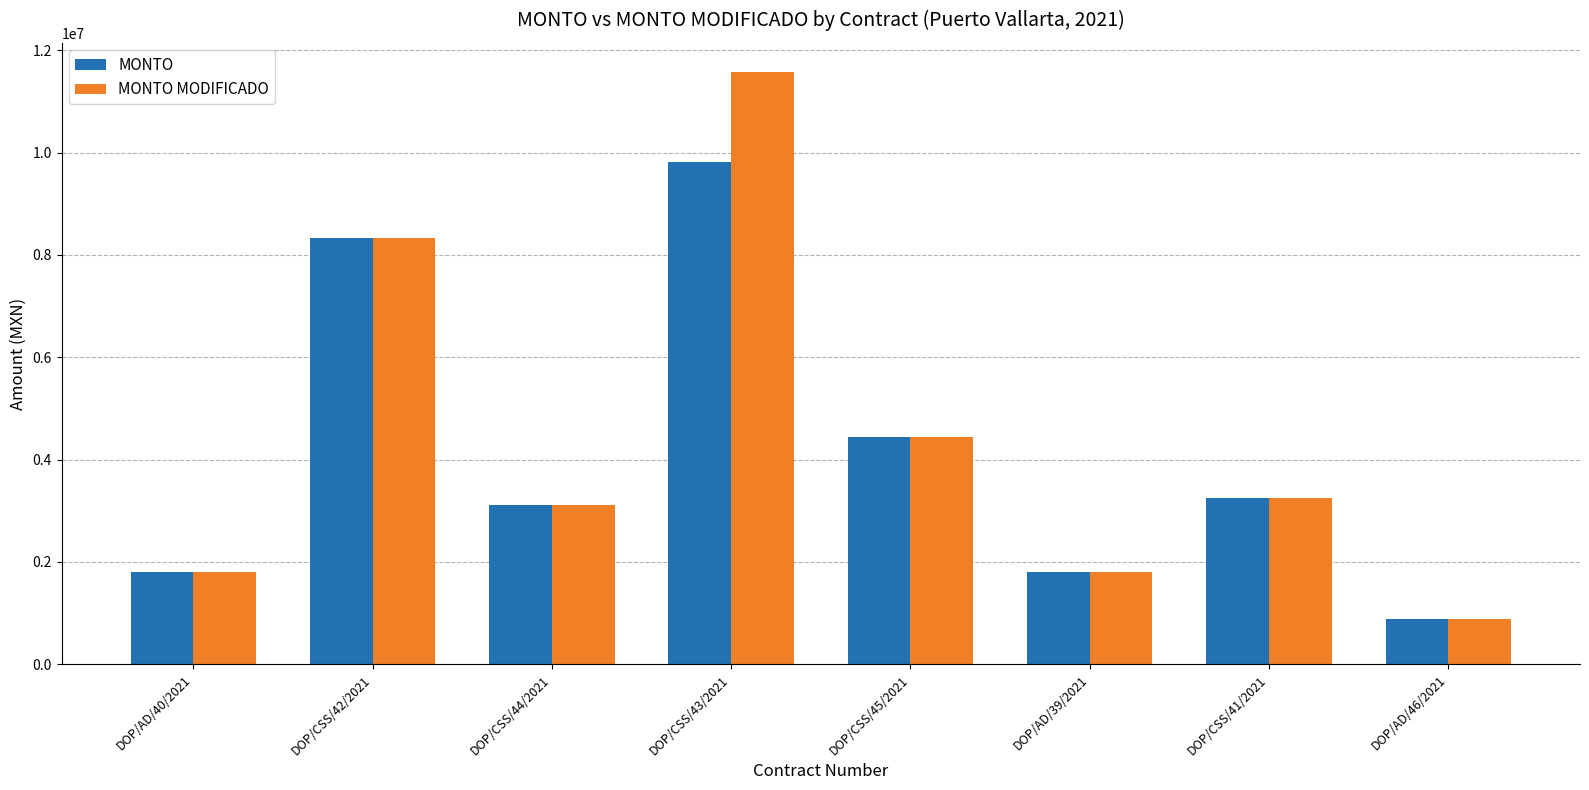

Is the value of MONTO at DOP/CSS/43/2021 greater than the value of MONTO MODIFICADO at DOP/AD/39/2021?

Yes